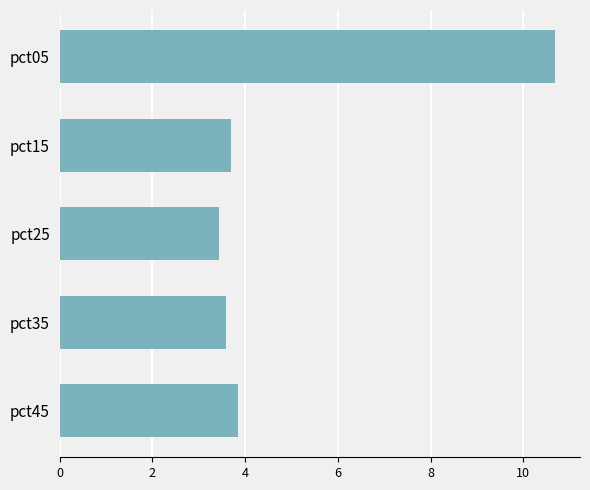

Between pct05 and pct35, which is larger?

pct05